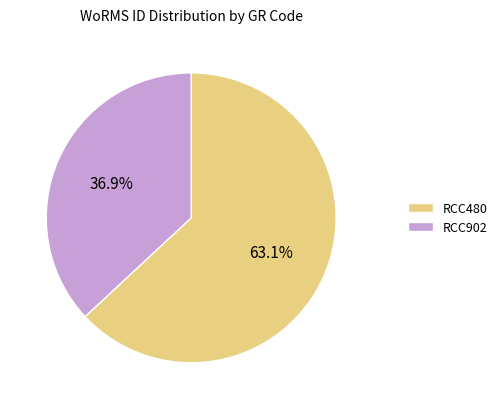

To the nearest percent, what portion does RCC480 represent?

63%